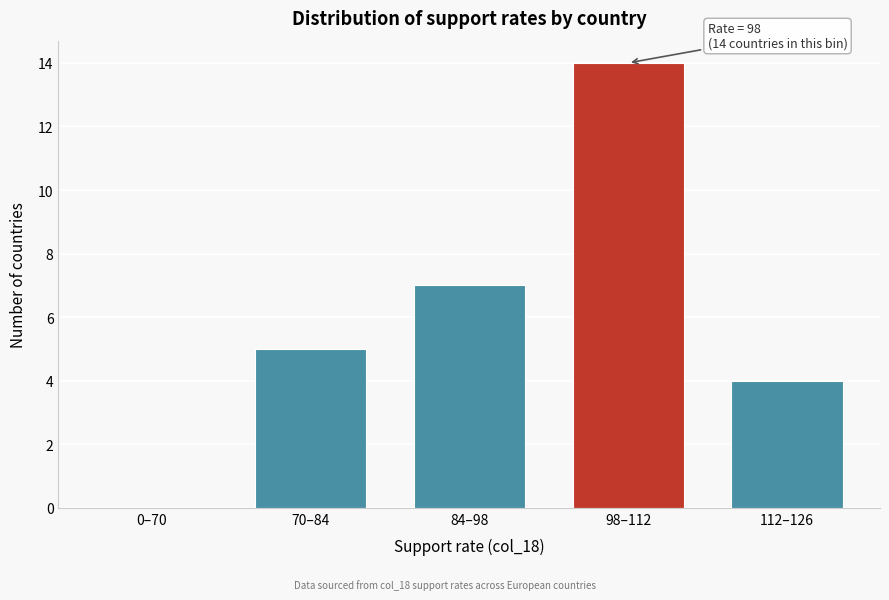

Reading left to right, extract all data points from this chart.

0–70=0	70–84=5	84–98=7	98–112=14	112–126=4